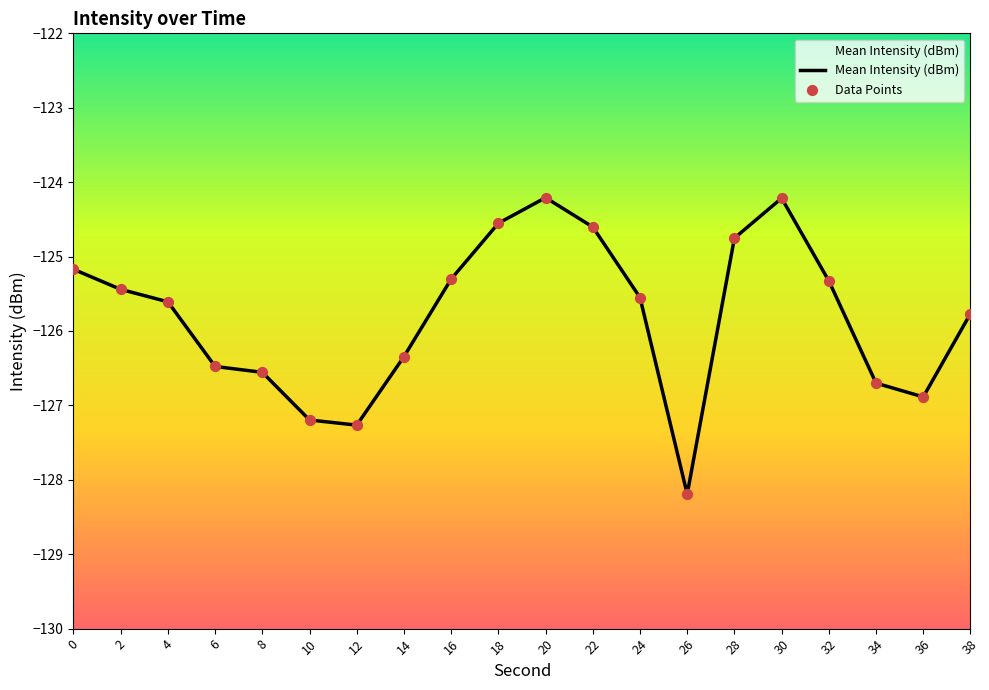

Is the value of Data Points at 34 greater than the value of Mean Intensity (dBm) at 30?

No